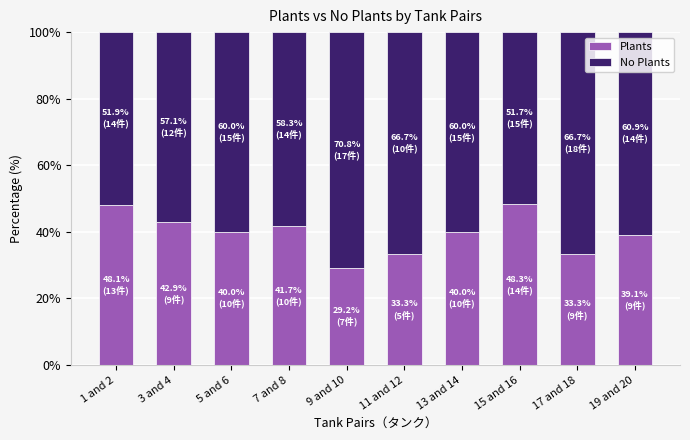

Is it true that Plants equals 75.5 at 1 and 2?

False